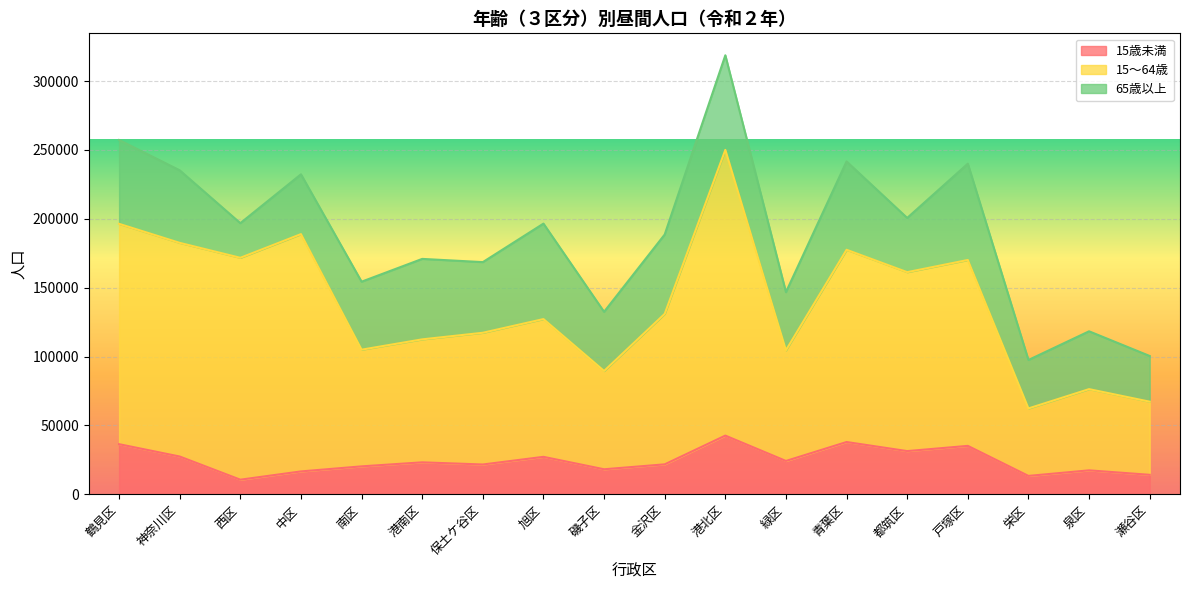

True or false: 15歳未満 has more than 1 interior local peaks.

True